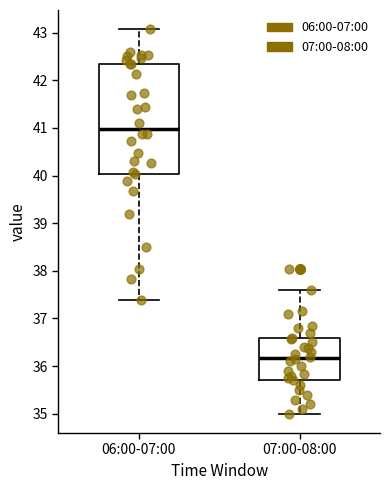

Which box's median line is the highest?

06:00-07:00